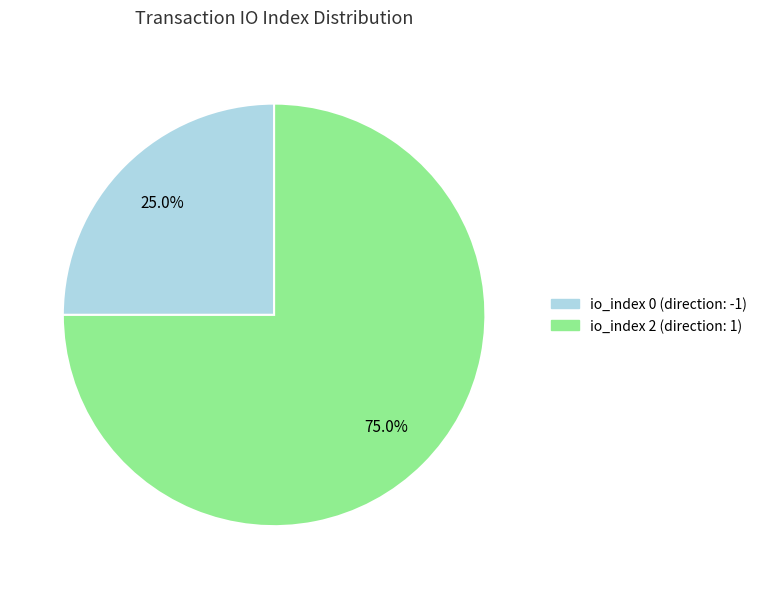

How many segments does this pie chart have?

2